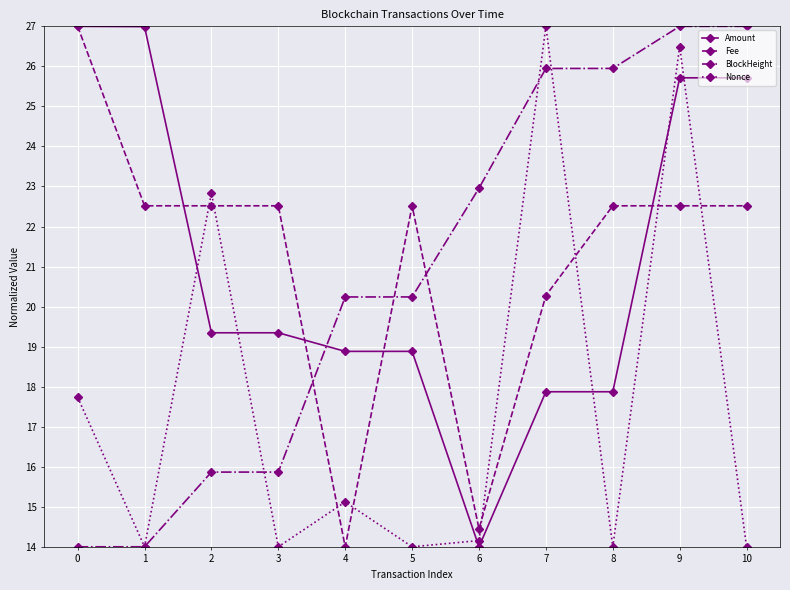

What is the value of the Nonce point at the 10th from the left?

26.5